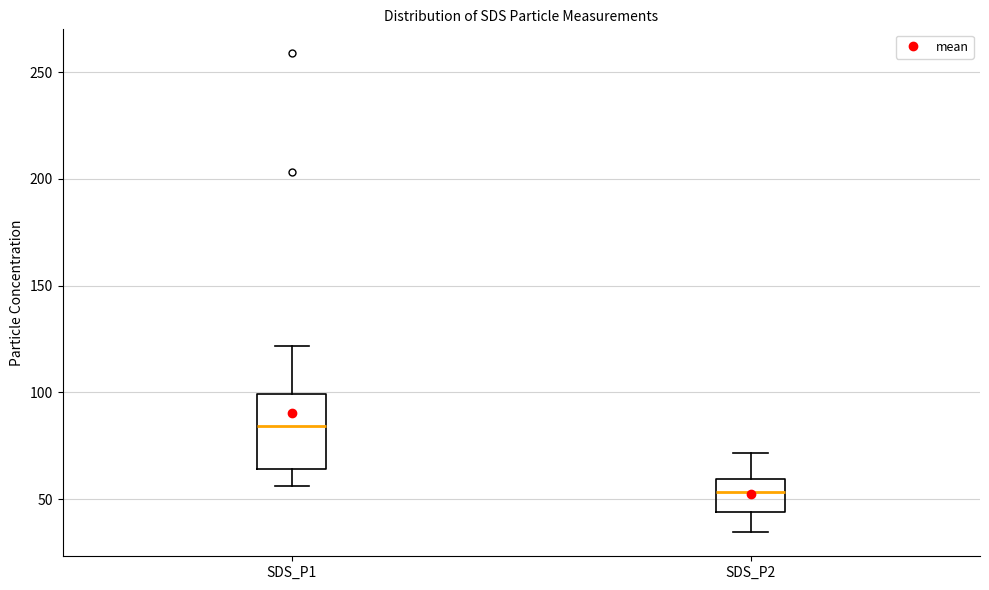

Reading left to right, read every box against the y-axis: the position of its median line, the range the box covers, and the ends of its whiskers. The values are not printed on the chart, so give them approximately, as read against the axis.

SDS_P1: median 85, box 65 to 100, whiskers 55 to 120
SDS_P2: median 55, box 45 to 60, whiskers 35 to 70